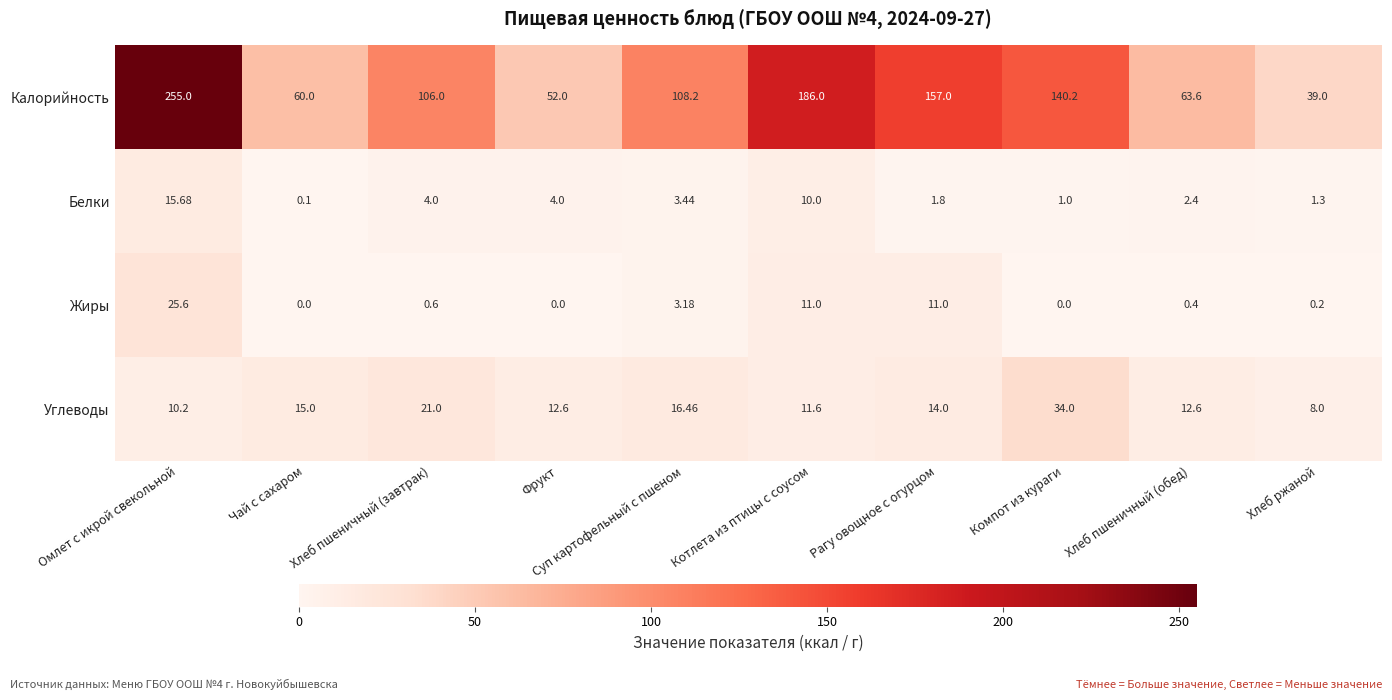

At which category is the sum across all series the highest?

Омлет с икрой свекольной